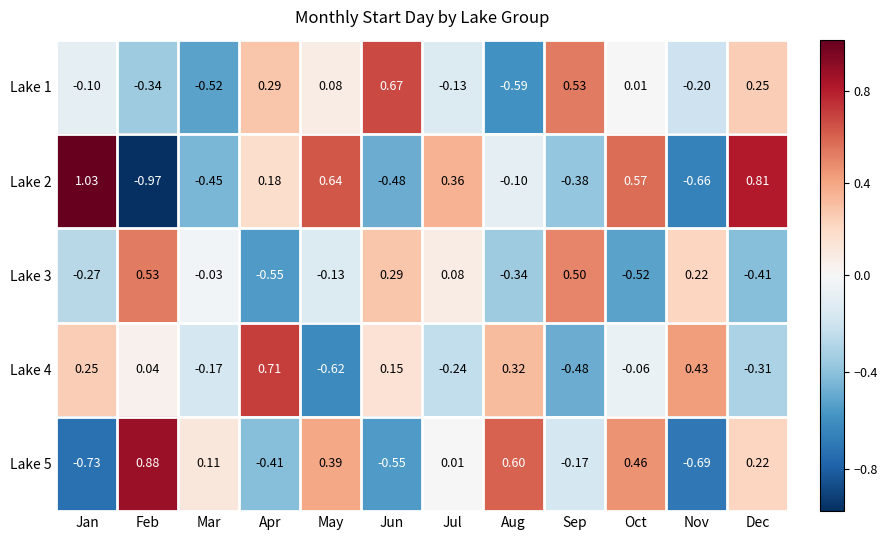

Where is Lake 4 nearest to the value 0?

Feb